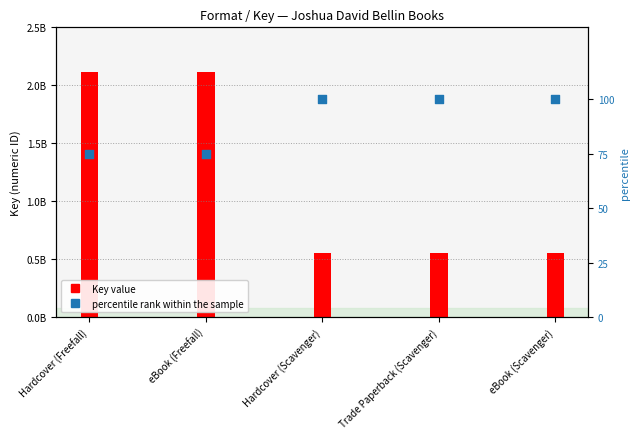

What is the change in value from eBook (Freefall) to Hardcover (Scavenger)?

+25